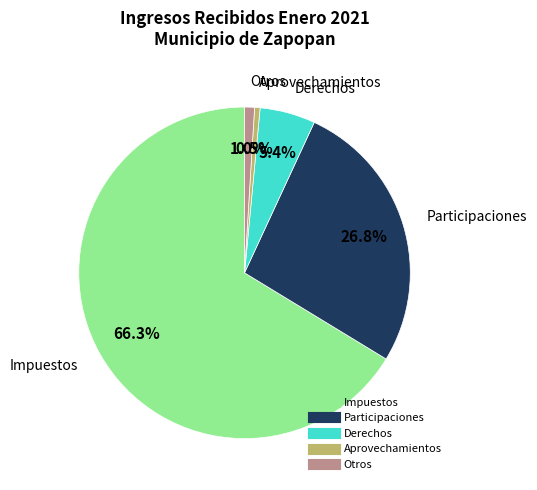

Is there a majority slice in this chart?

Yes